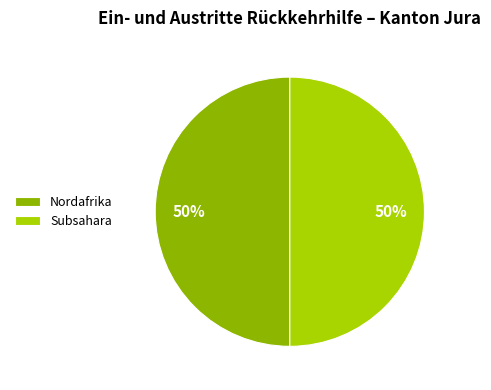

Combined, do Nordafrika and Subsahara account for over 50%?

Yes